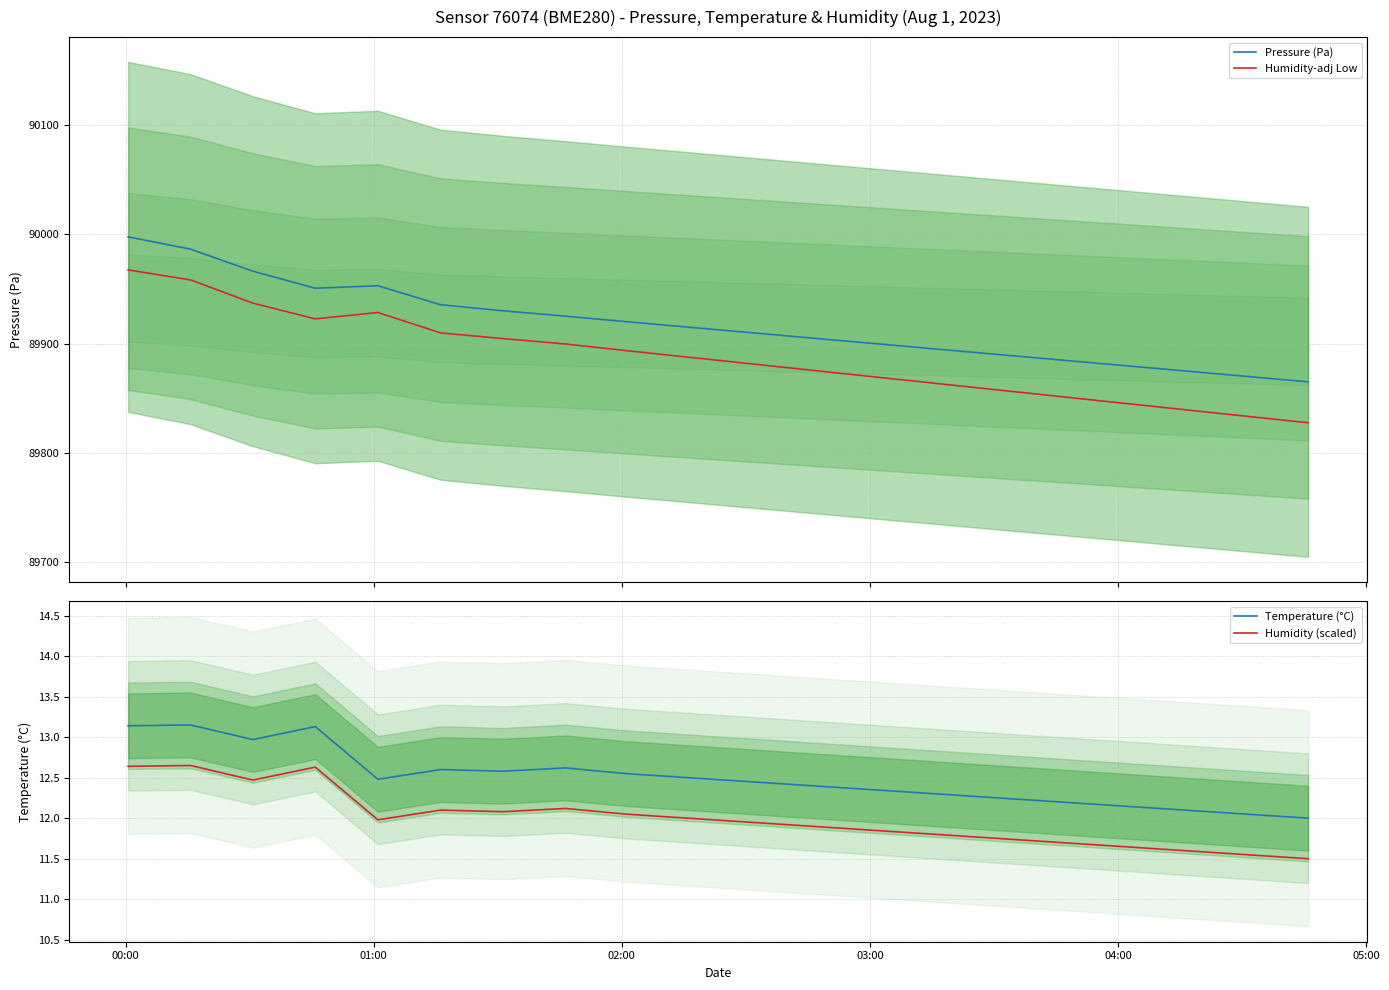

What are all the series names shown in the legend?

Pressure (Pa), Humidity-adj Low, Temperature (°C), Humidity (scaled)